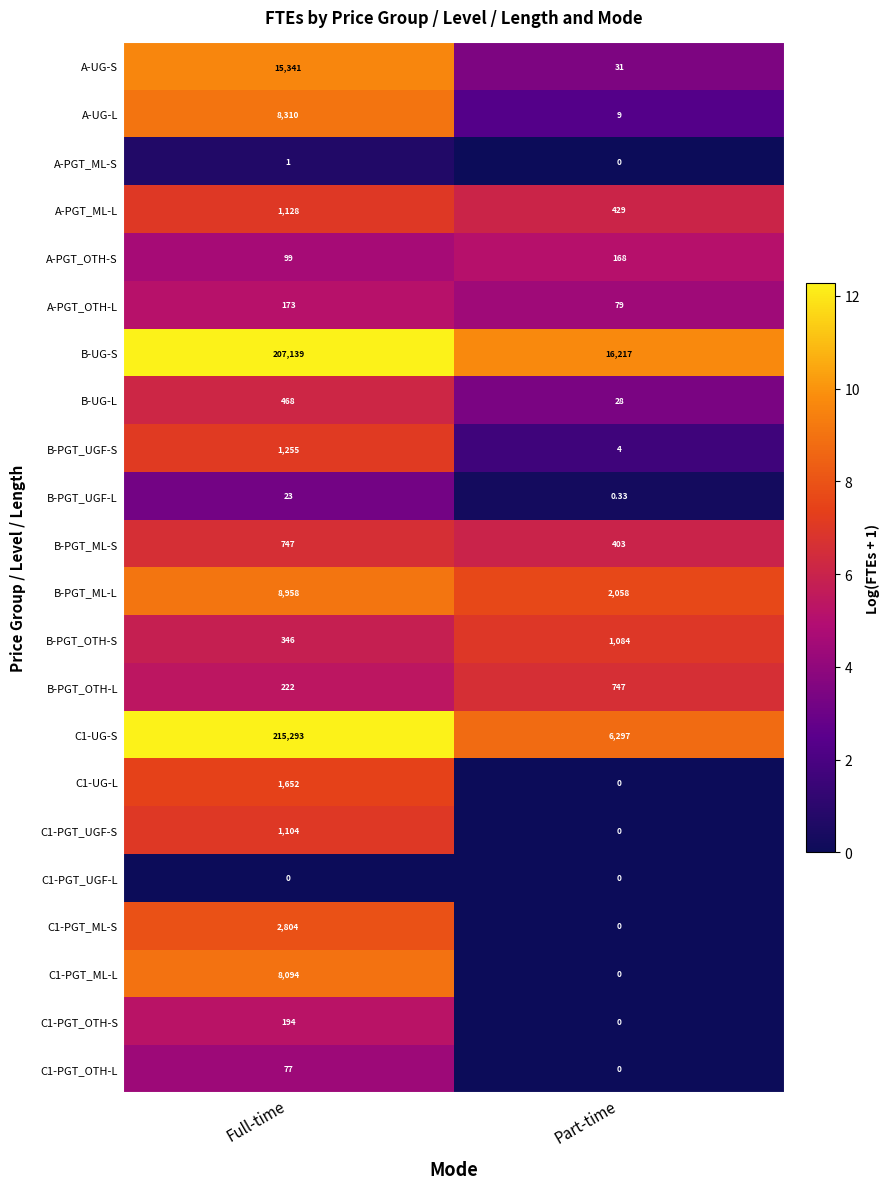

Which category has the highest value across all series?

Full-time